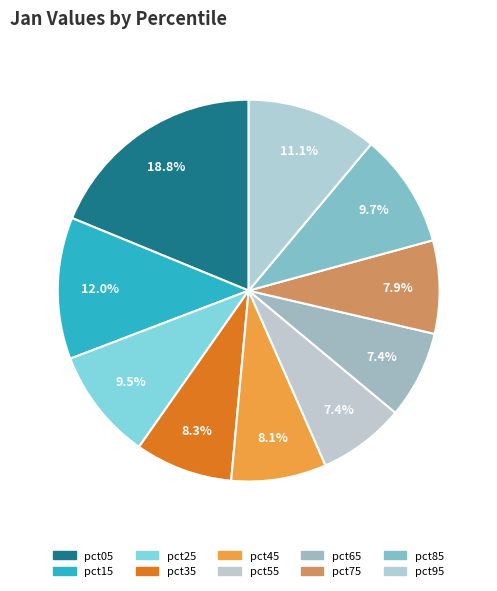

To the nearest percent, what is the difference between the largest and smallest slice percentages?

11%